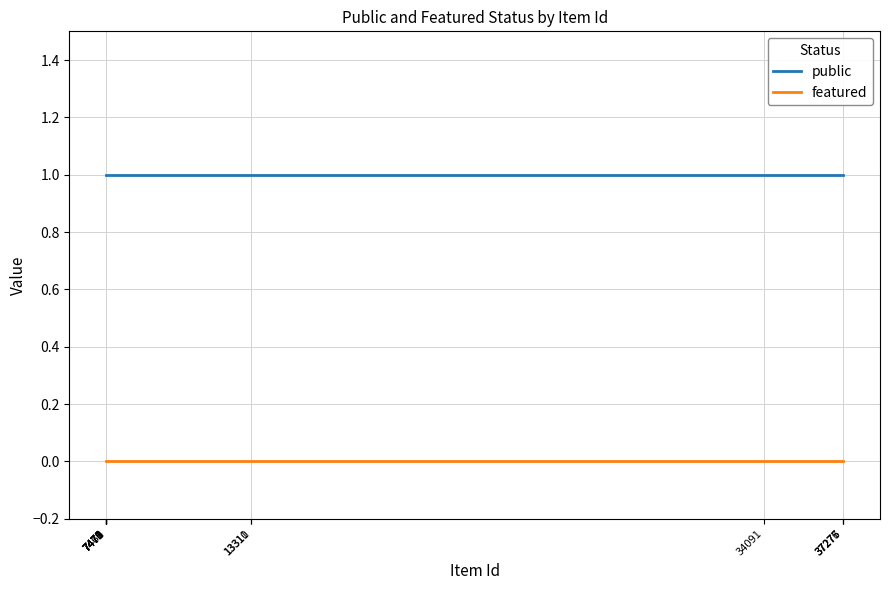

What is the minimum value for public?

1